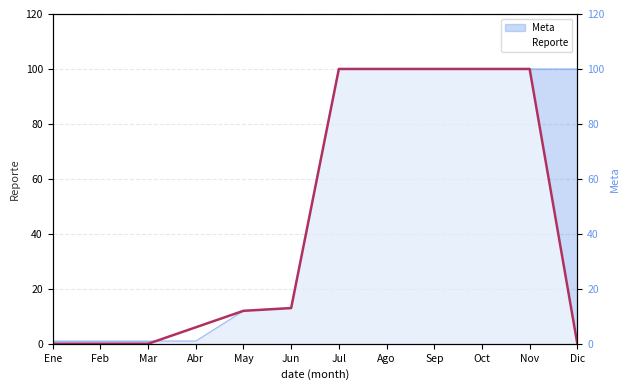

At which label is the value closest to 50?

Jun